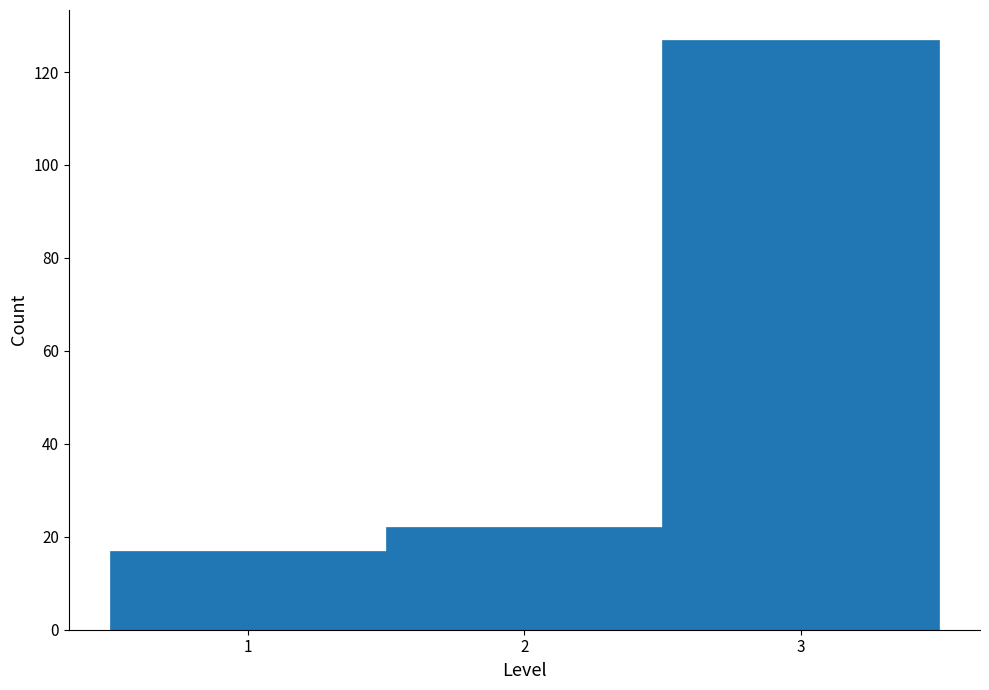

Reading left to right, list every bar in this chart as the range it spans on the x-axis followed by its height. The values are not printed on the chart, so give them approximately, as read against the axis.

0.5 to 1.5: 18
1.5 to 2.5: 22
2.5 to 3.5: 128